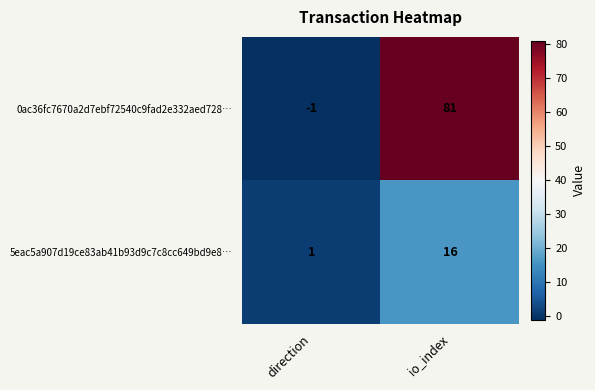

Rank the series at direction from lowest to highest value.

0ac36fc7670a2d7ebf72540c9fad2e332aed728…, 5eac5a907d19ce83ab41b93d9c7c8cc649bd9e8…